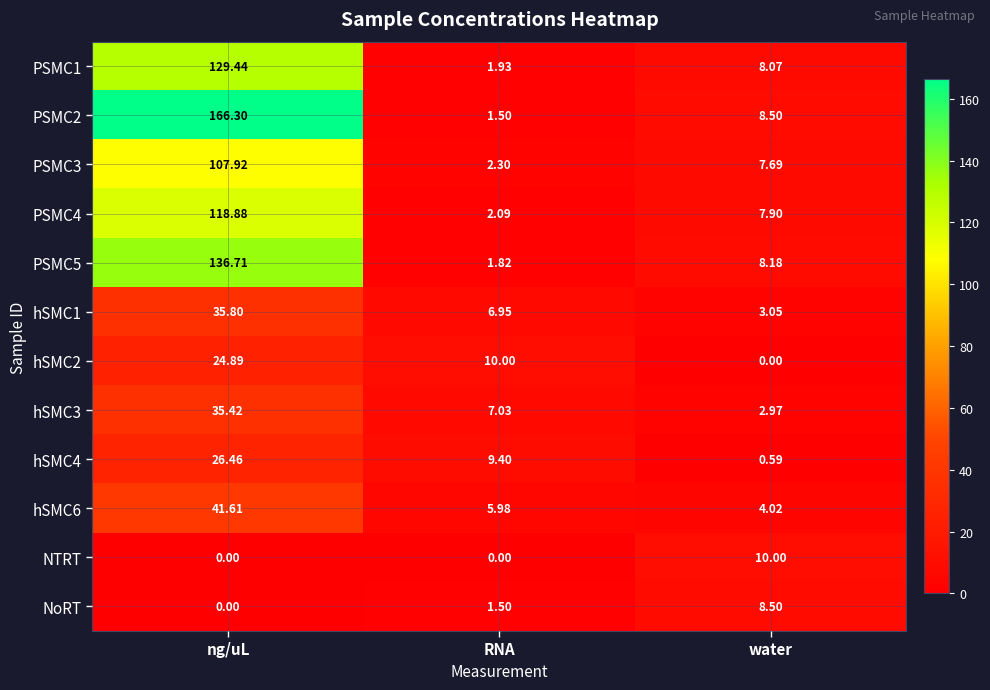

What is the total value across all series at ng/uL?

823.4